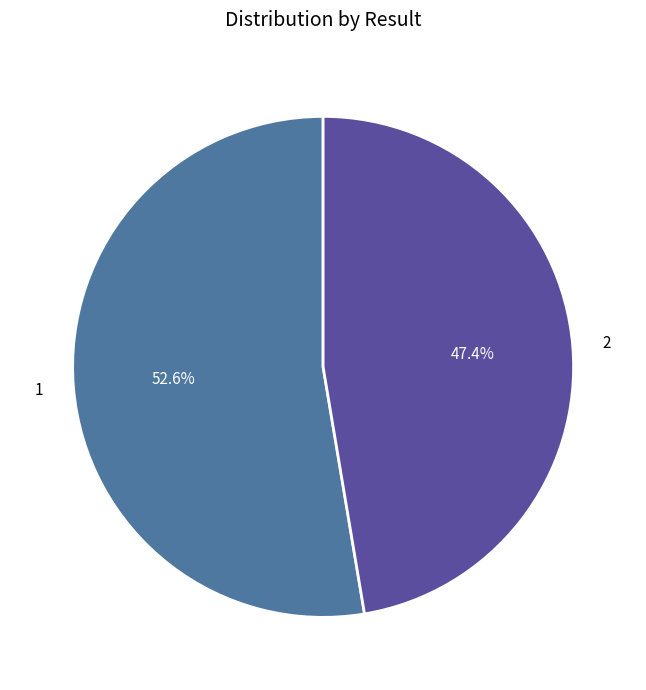

Approximately how many times larger is the value at 2 compared to 1?

0.9